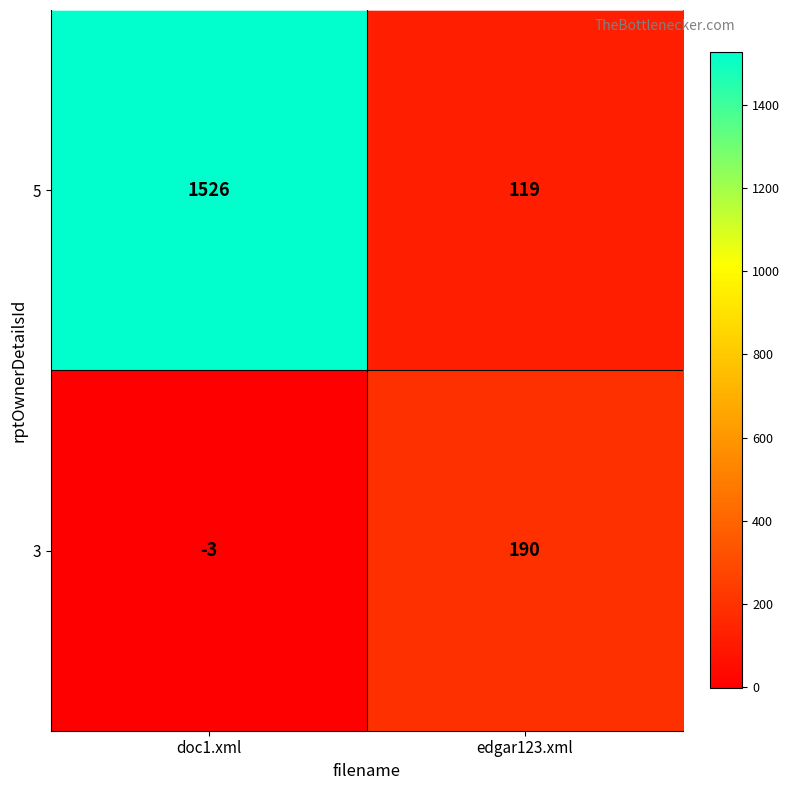

Which category has the lowest value in the 5 series?

edgar123.xml